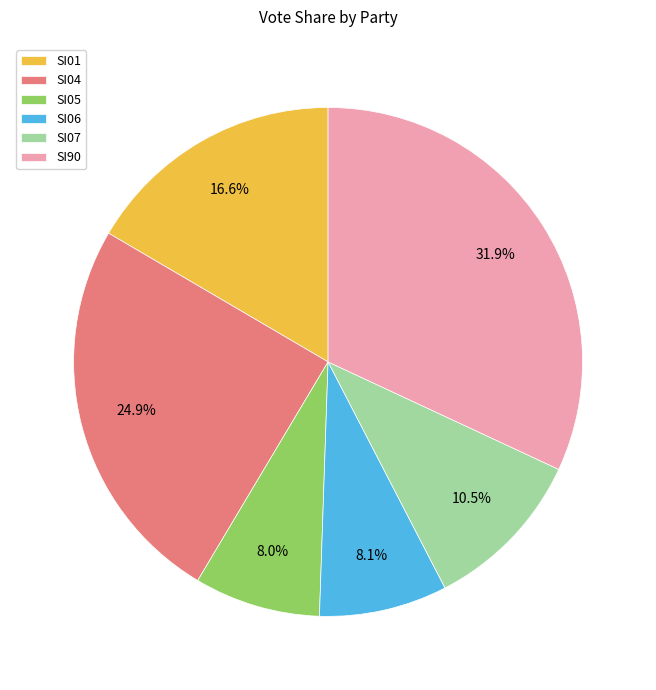

Do SI05 and SI90 together represent more than half of the pie?

No